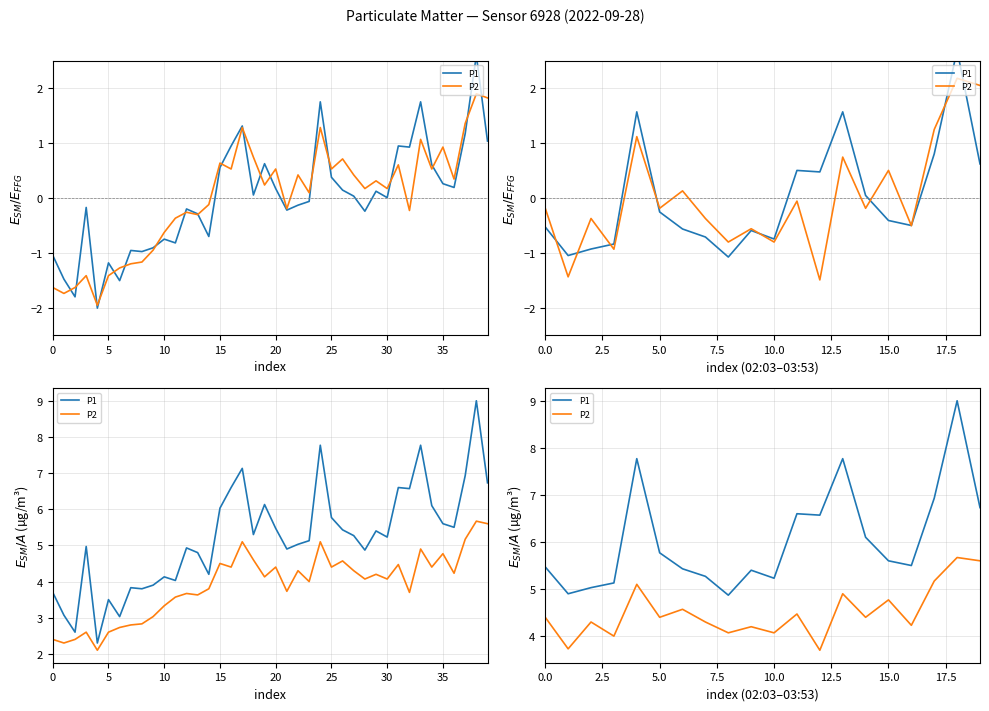

What is the maximum value shown in the chart?

9.0